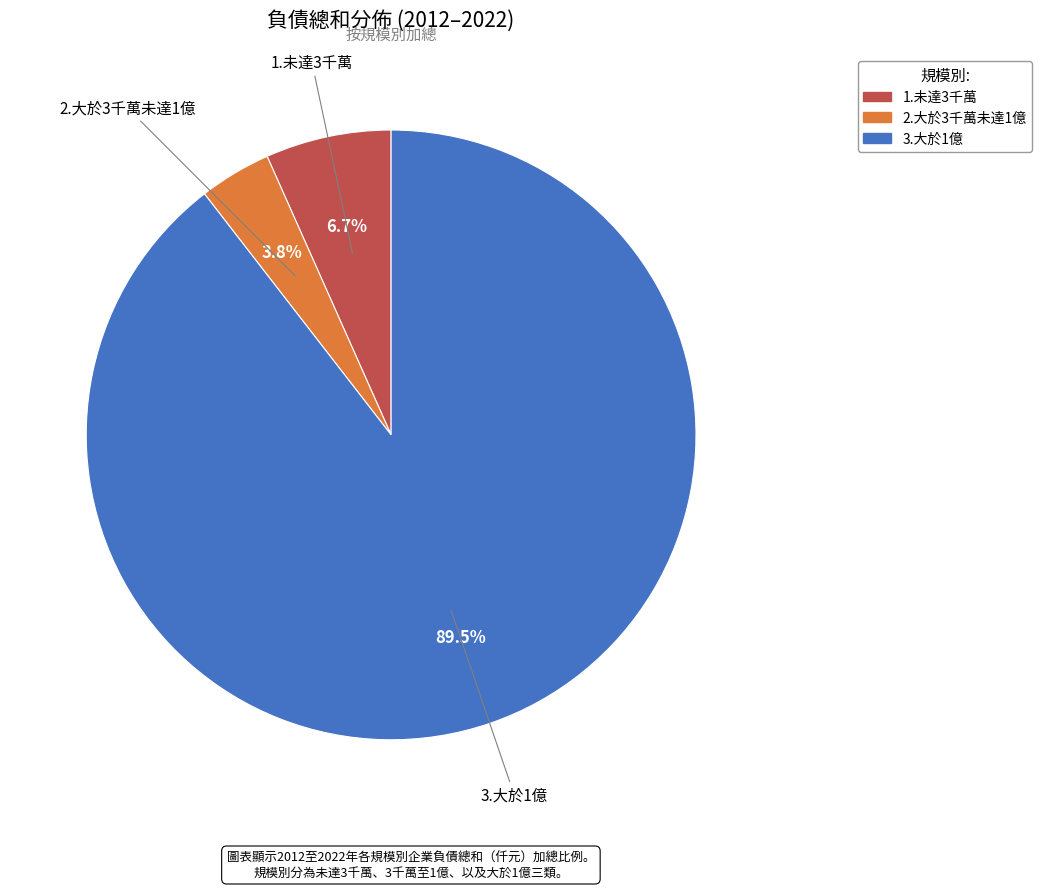

Between 2.大於3千萬未達1億 and 3.大於1億, which is larger?

3.大於1億